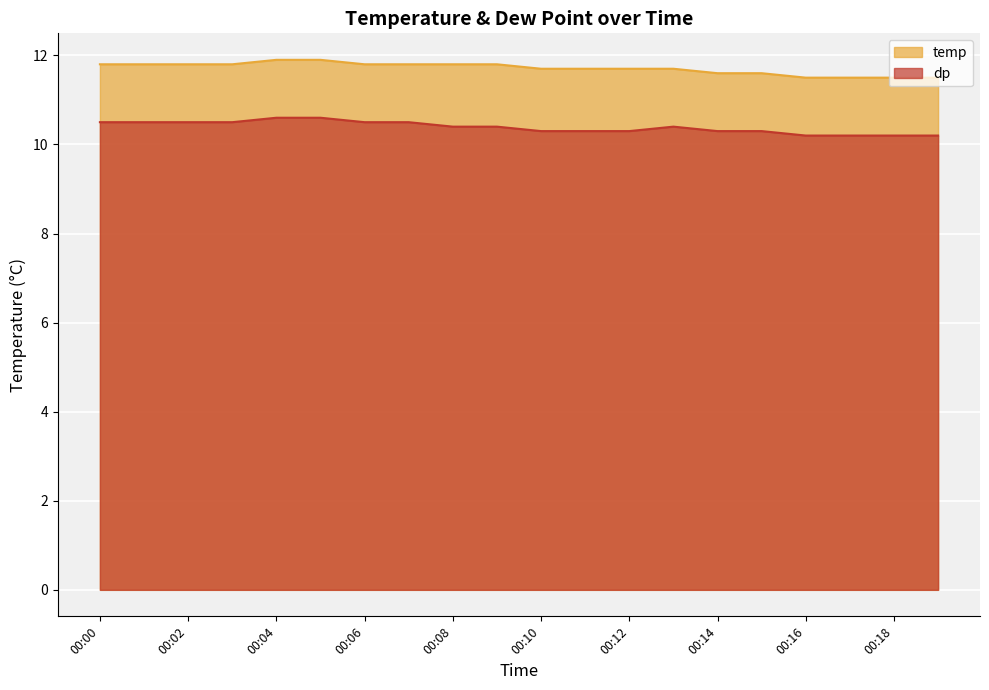

Which series has the widest spread of values?

temp